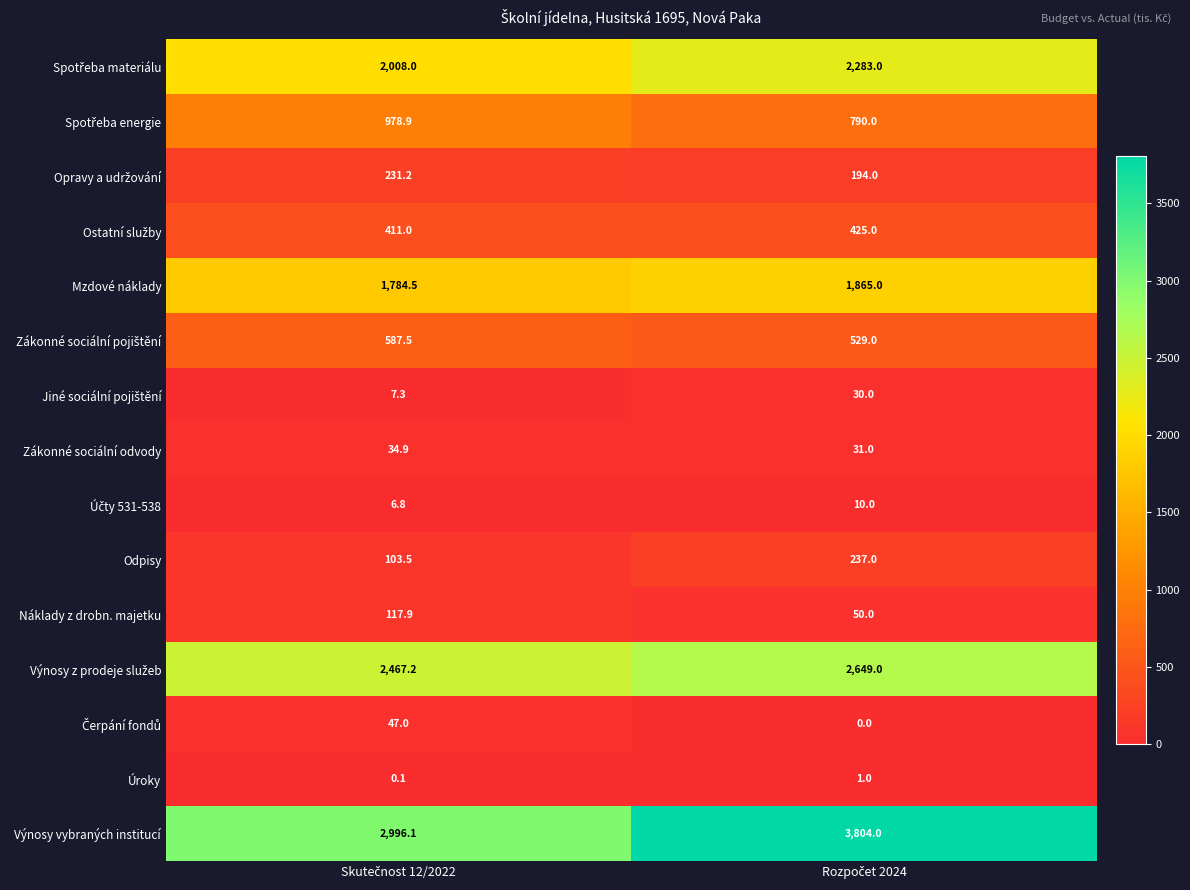

Which series has the widest spread of values?

Výnosy vybraných institucí